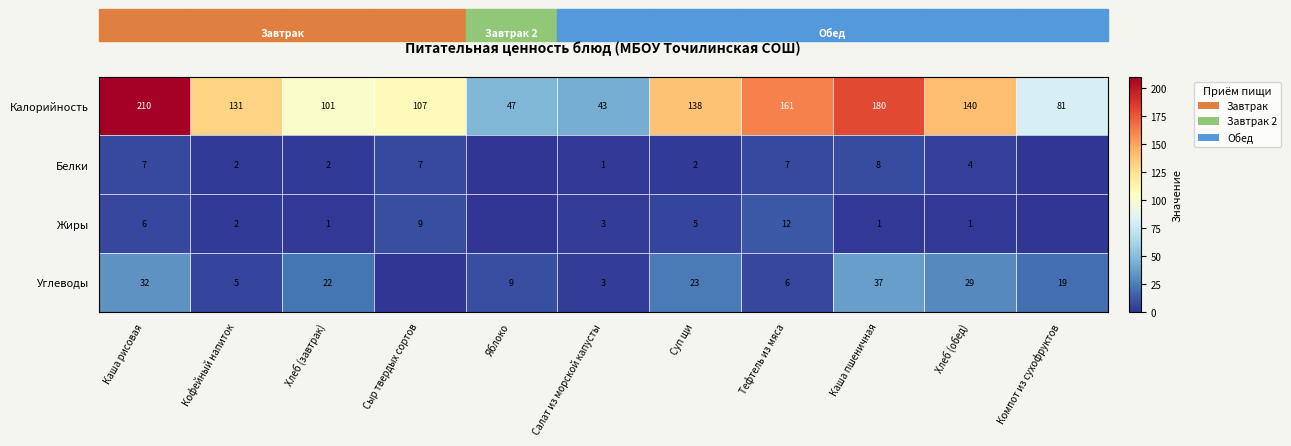

Which series changed the most between Кофейный напиток and Хлеб (обед)?

Углеводы